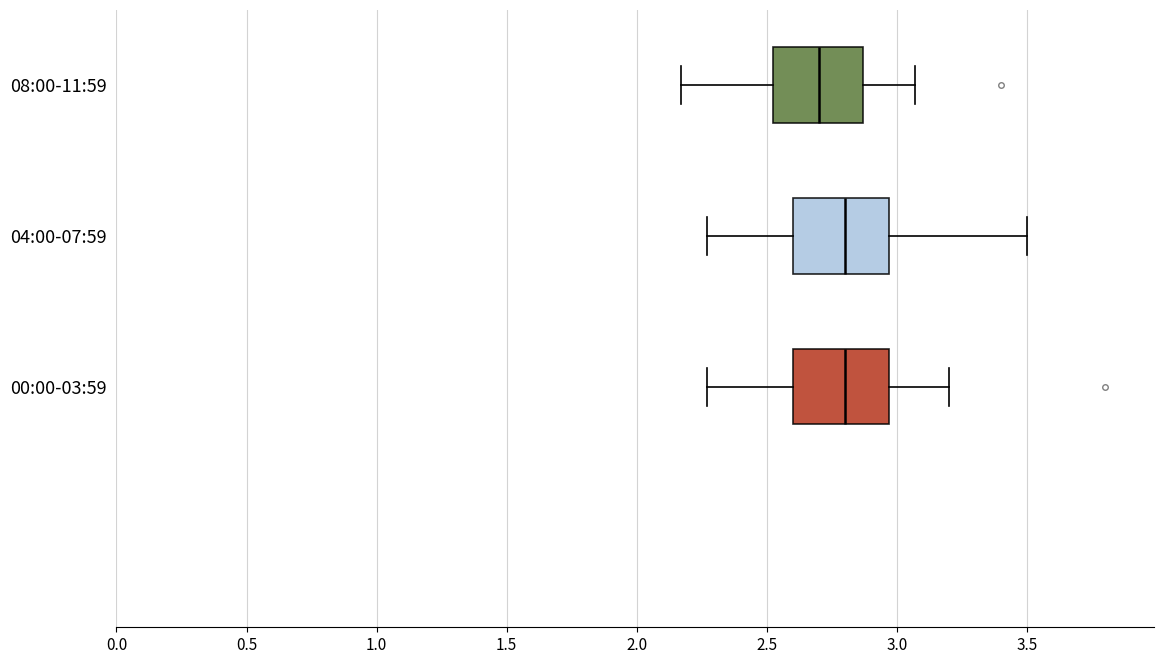

Which box's median line is the furthest to the left?

08:00-11:59